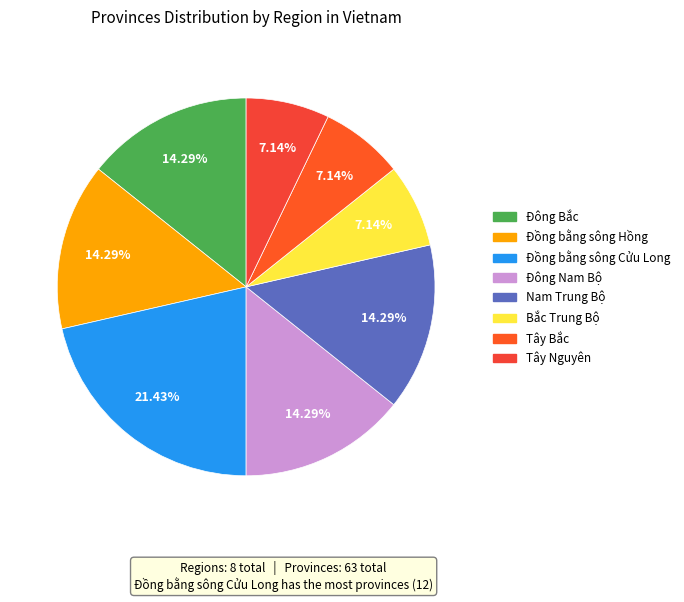

Does Bắc Trung Bộ account for over 50% of the chart?

No